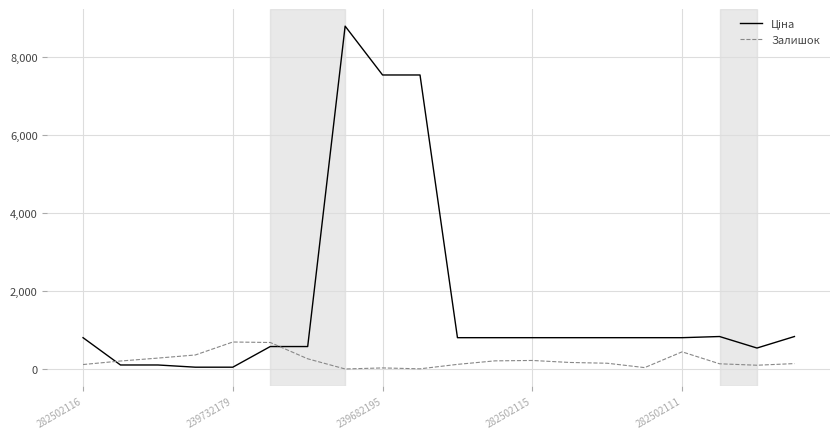

Where does the Ціна series first go above 813?

282502116